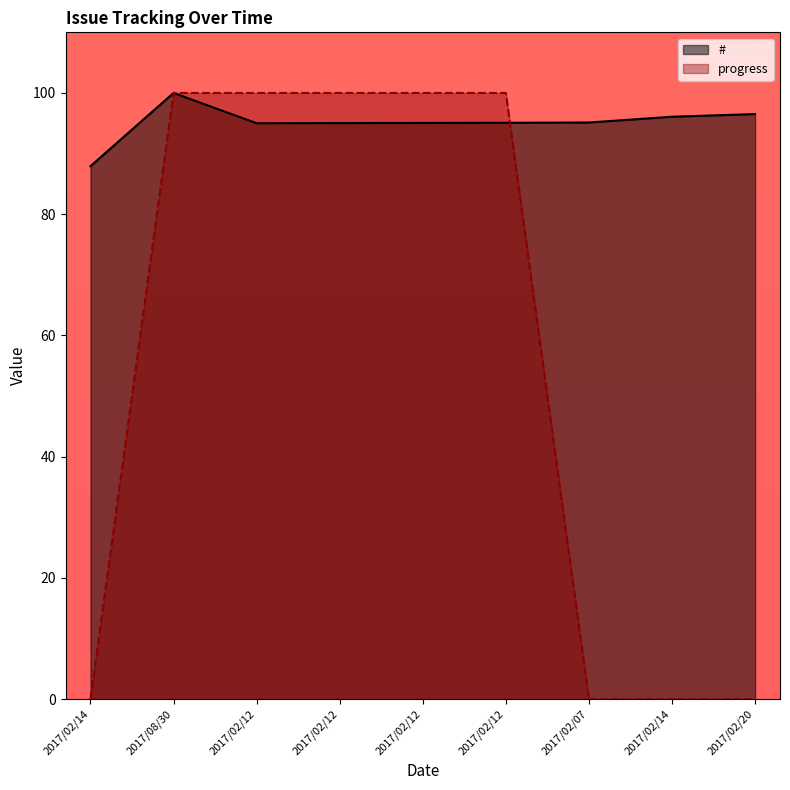

Reading left to right, what are all the values shown in this chart?

#: 2017/02/14=87.9	2017/08/30=100.0	2017/02/12=95.0	2017/02/12=95.0	2017/02/12=95.1	2017/02/12=95.1	2017/02/07=95.1	2017/02/14=96.1	2017/02/20=96.5
progress: 2017/02/14=0.0	2017/08/30=100.0	2017/02/12=100.0	2017/02/12=100.0	2017/02/12=100.0	2017/02/12=100.0	2017/02/07=0.0	2017/02/14=0.0	2017/02/20=0.0